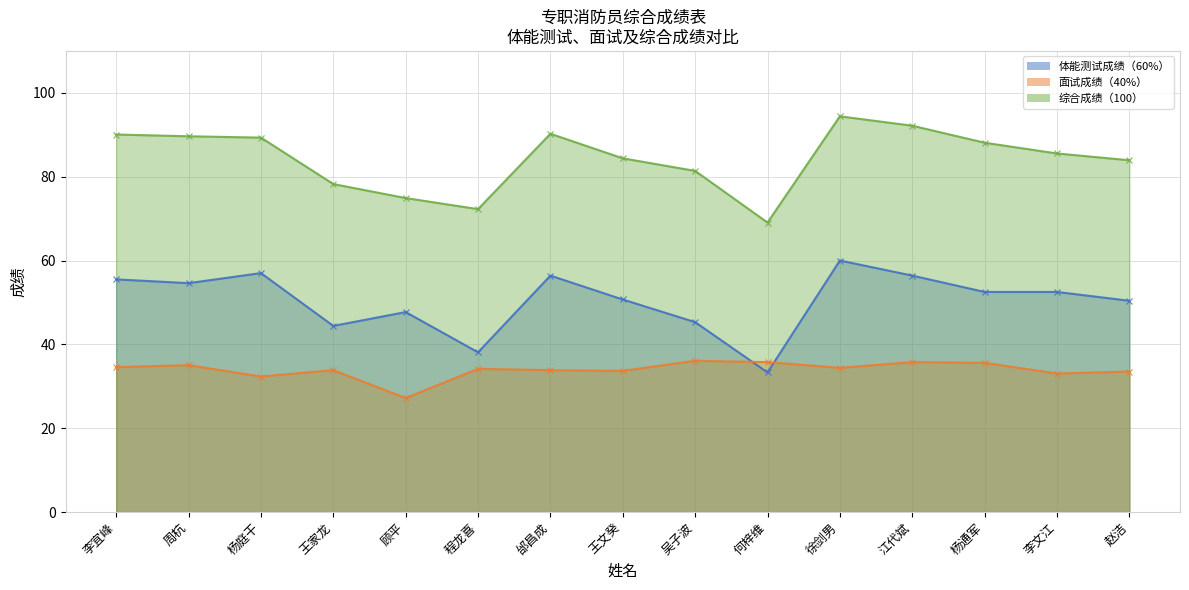

How many interior local valleys does the 面试成绩（40%） series have?

5